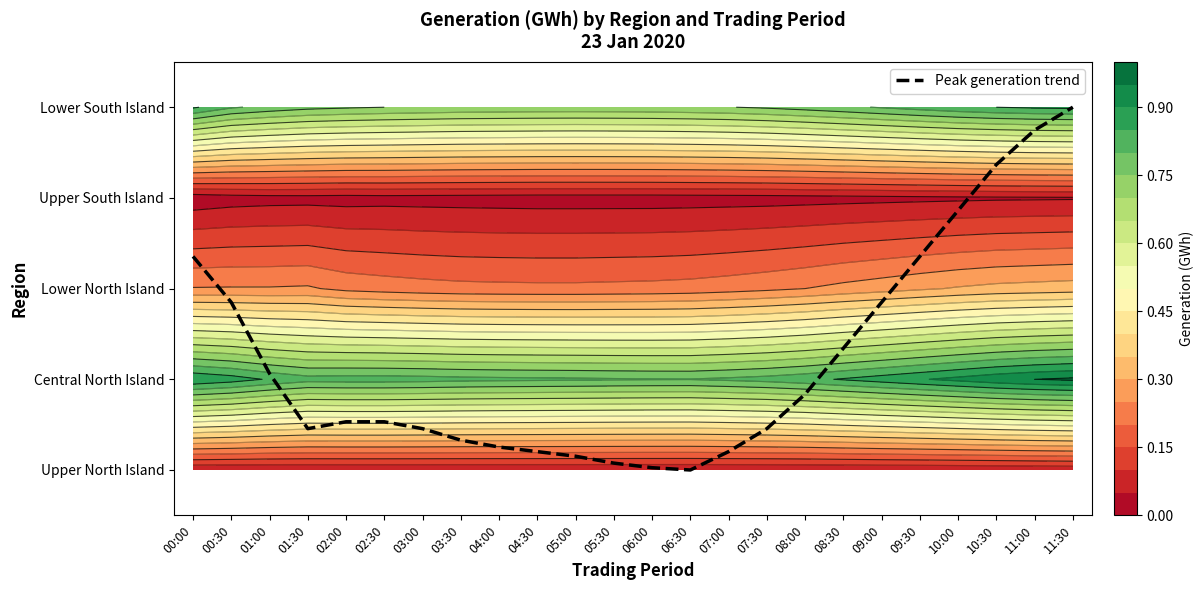

Which label corresponds to the largest value in the chart?

11:30